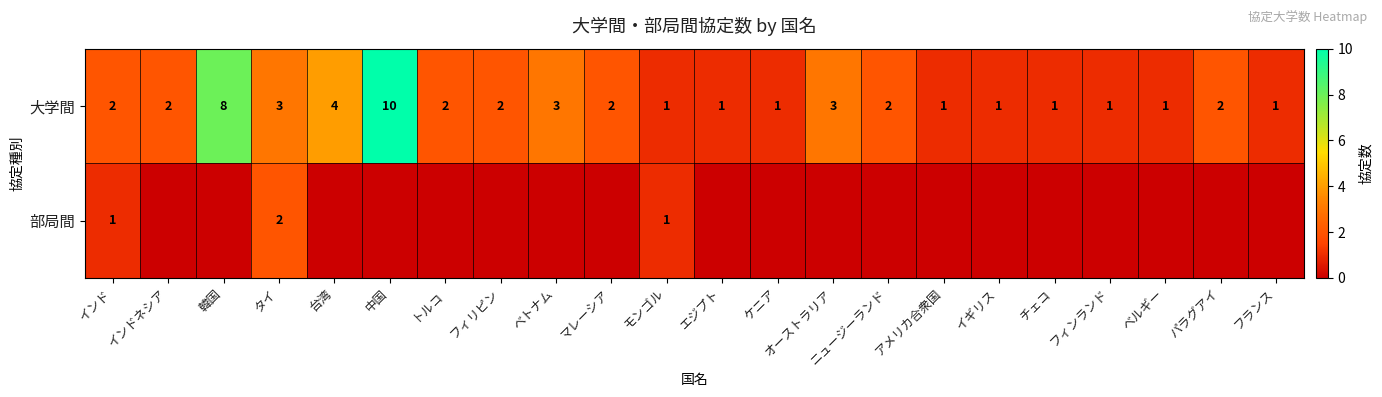

What is the approximate value of 大学間 at 韓国?

8